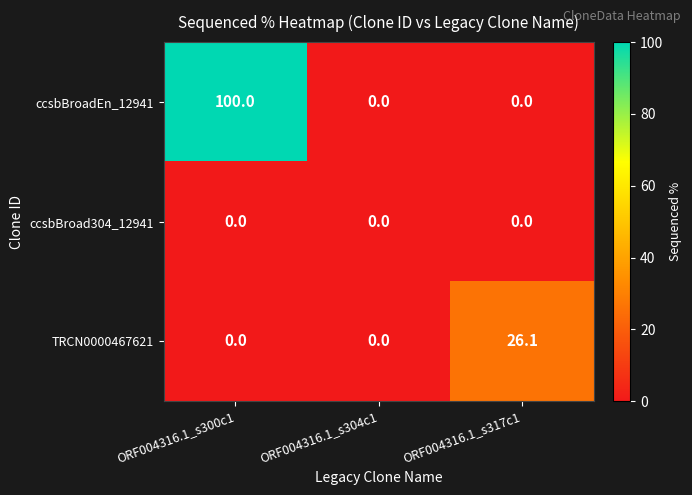

The value of TRCN0000467621 at ORF004316.1_s317c1 is 6.5. True or false?

False